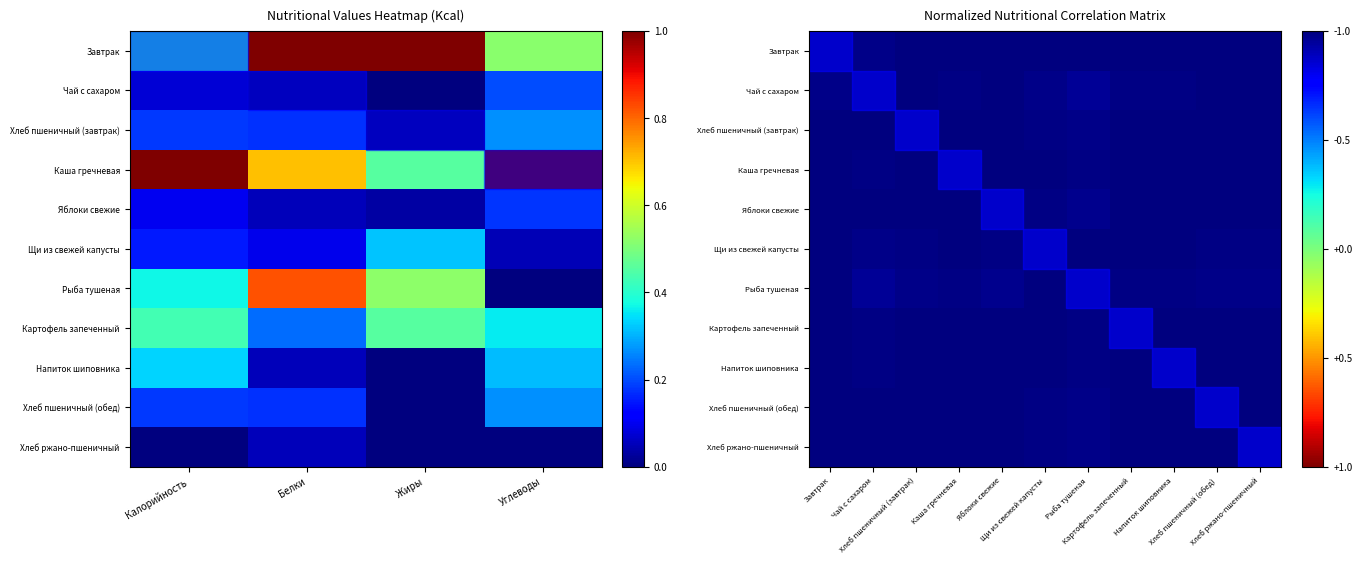

List the series in order of their peak value, highest first.

Завтрак, Каша гречневая, Яблоки свежие, Щи из свежей капусты, Рыба тушеная, Картофель запеченный, Напиток шиповника, Чай с сахаром, Хлеб пшеничный (завтрак), Хлеб пшеничный (обед), Хлеб ржано-пшеничный